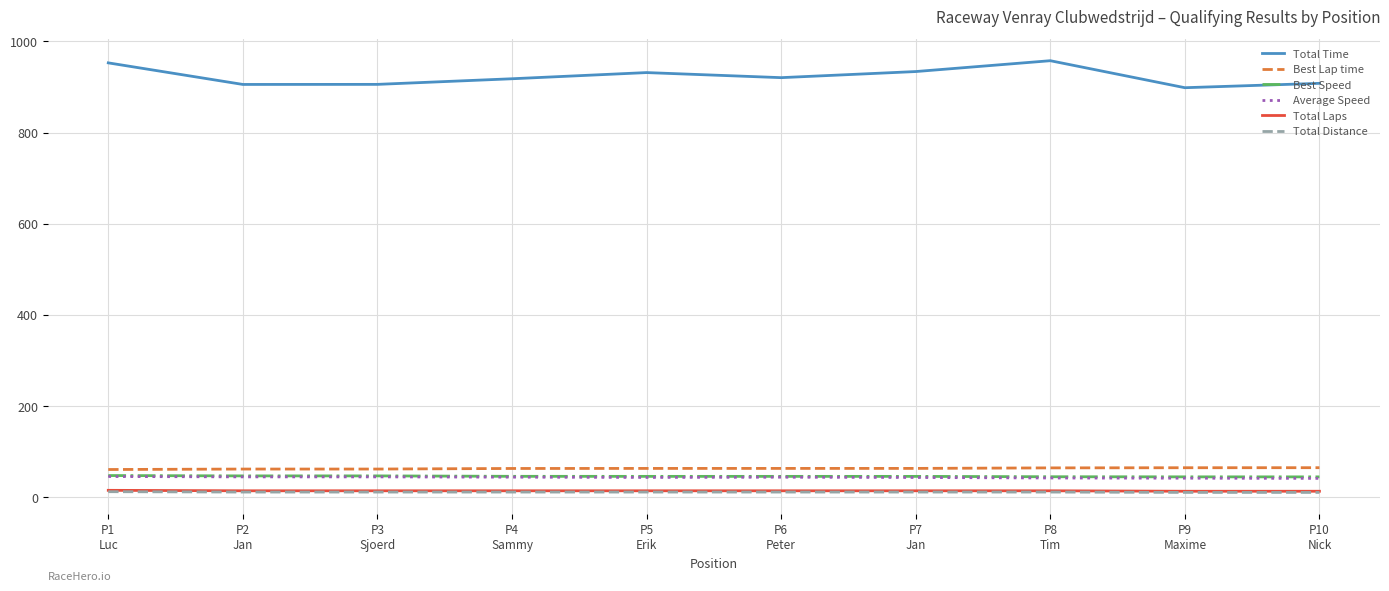

Which series has the widest spread of values?

Total Time